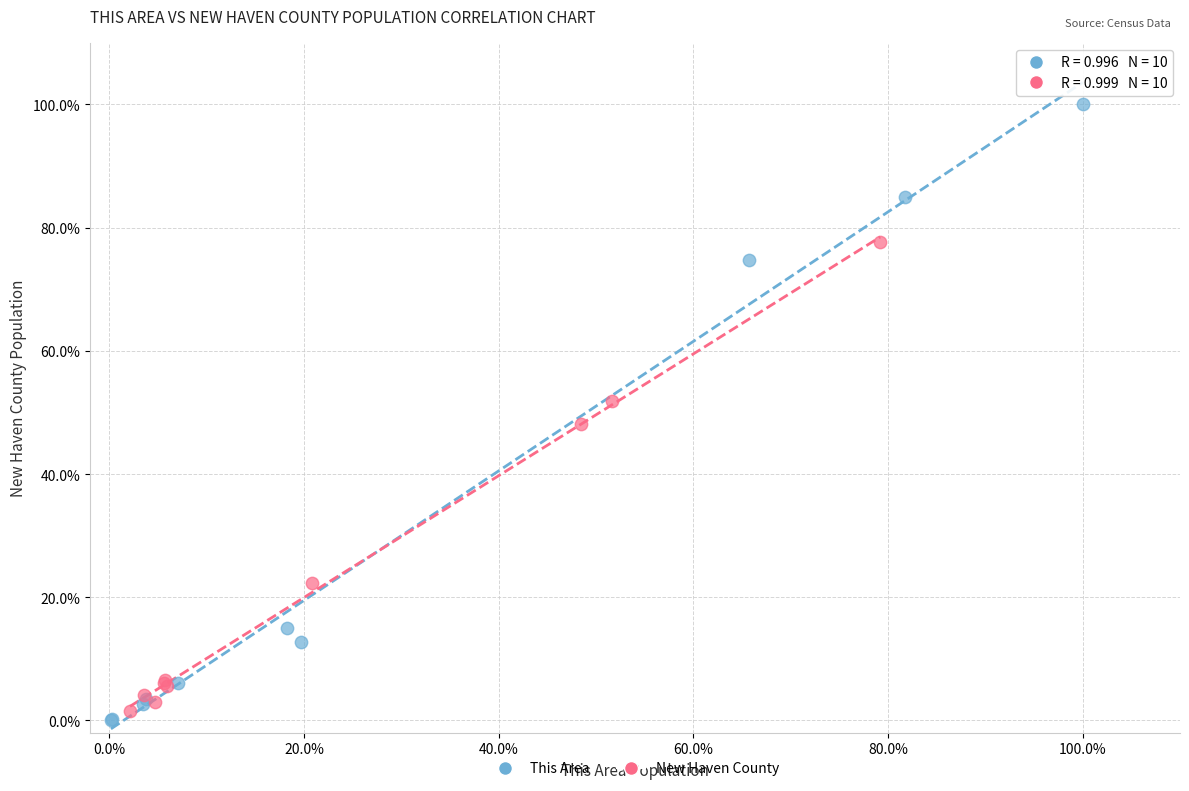

Which series contains the highest Y value?

This Area